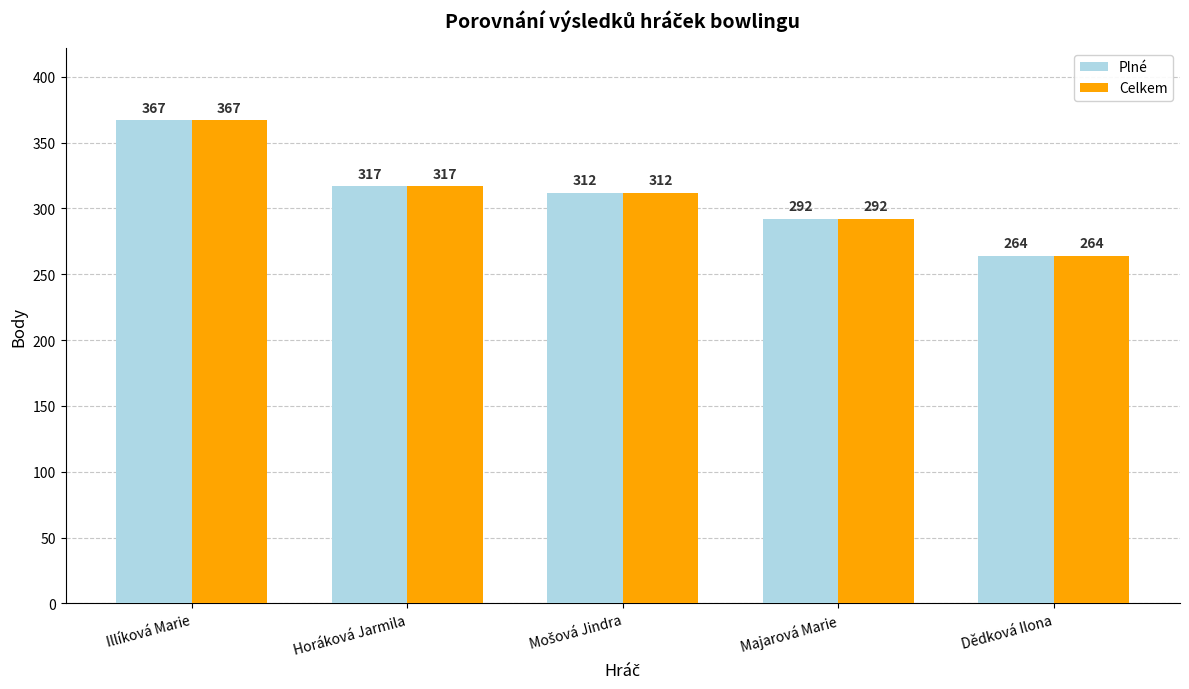

Is it true that Plné equals 253 at Illíková Marie?

False